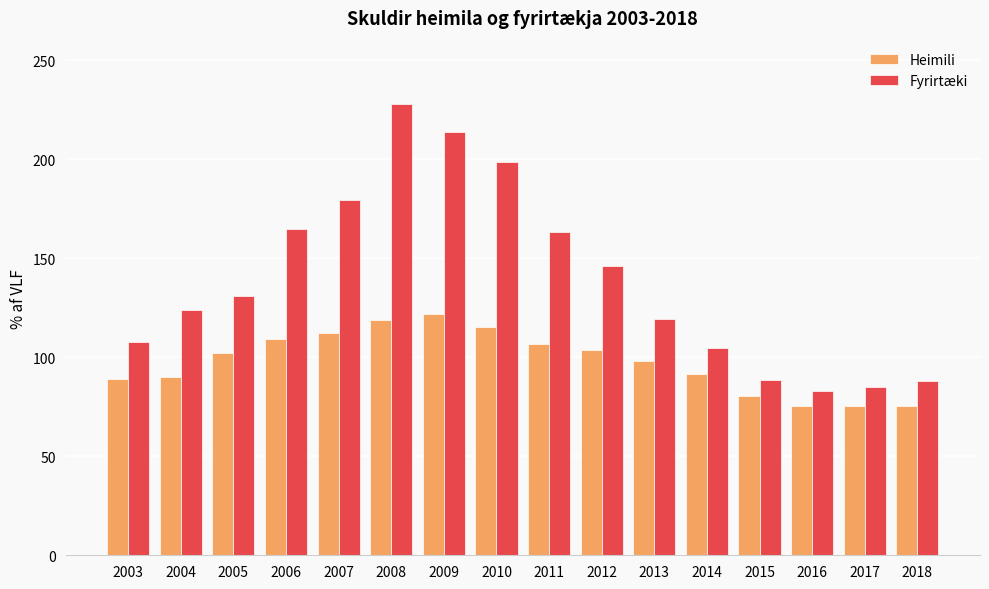

Rank the series by their average value, from lowest to highest.

Heimili, Fyrirtæki